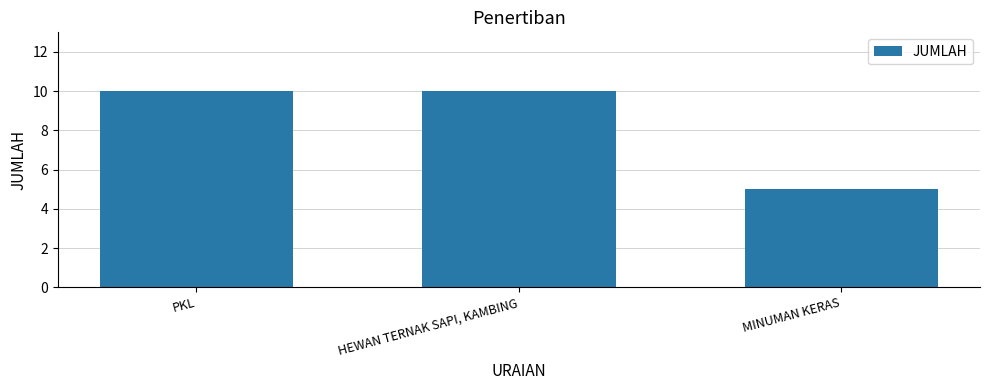

Which has a higher value, PKL or MINUMAN KERAS?

PKL